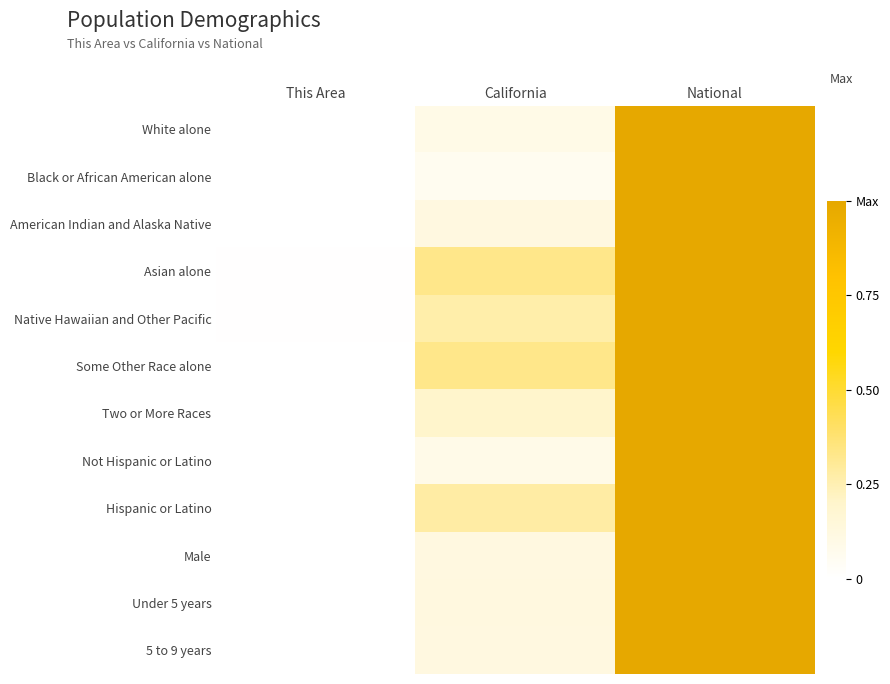

How many data points does each series have?

3